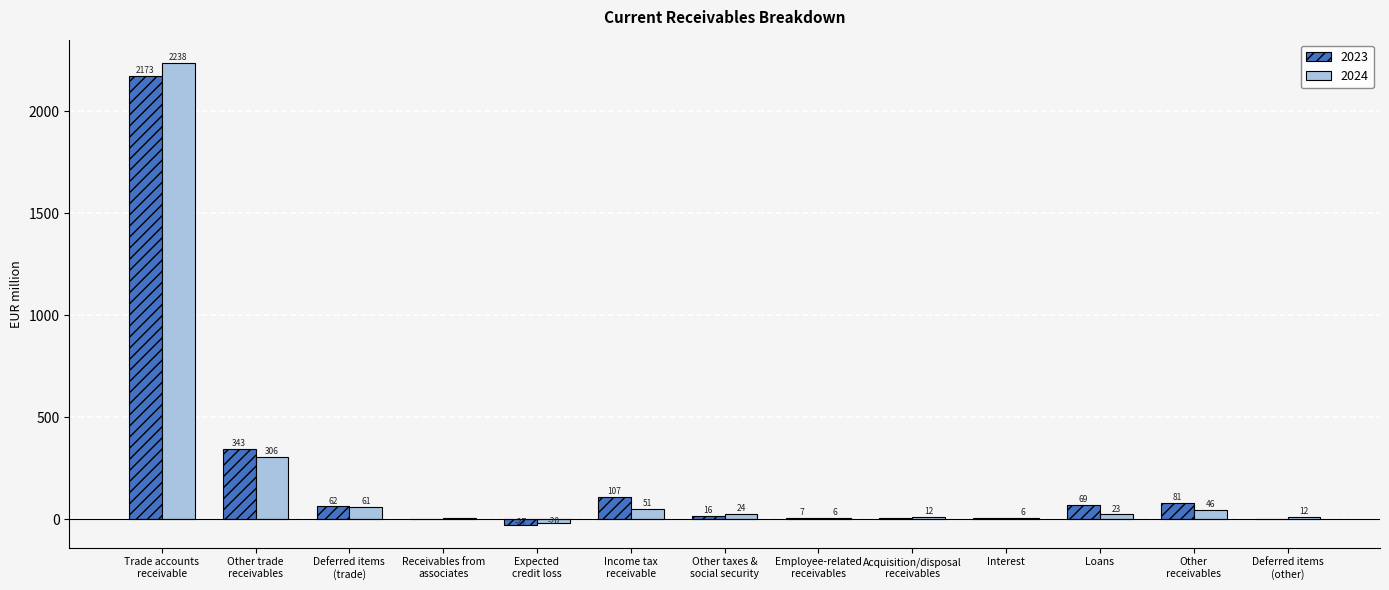

At which label does 2024 first exceed 23?

Trade accounts
receivable